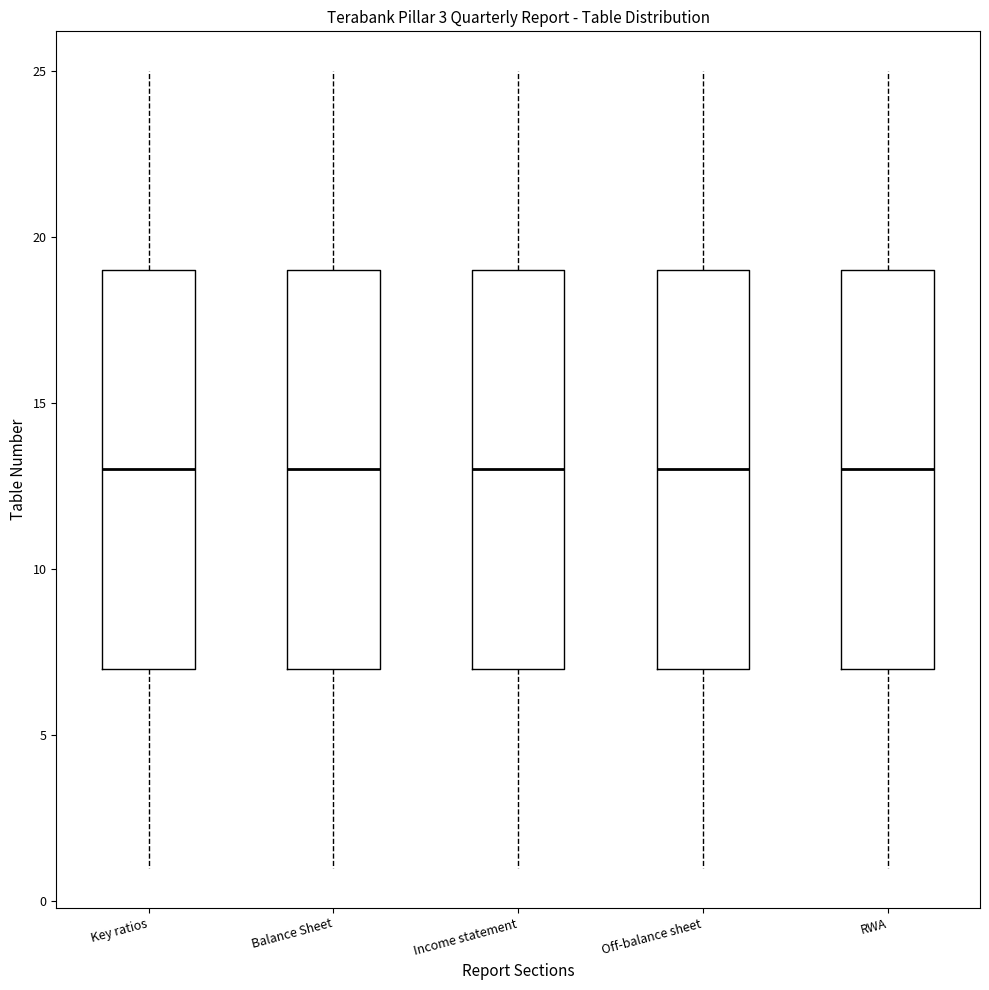

Reading left to right, transcribe this box plot: for each box, give where its median line is, the range the box spans, and where its two whiskers end, as read against the y-axis. The values are not printed on the chart, so give them approximately, as read against the axis.

Key ratios: median 13, box 7 to 19, whiskers 1 to 25
Balance Sheet: median 13, box 7 to 19, whiskers 1 to 25
Income statement: median 13, box 7 to 19, whiskers 1 to 25
Off-balance sheet: median 13, box 7 to 19, whiskers 1 to 25
RWA: median 13, box 7 to 19, whiskers 1 to 25